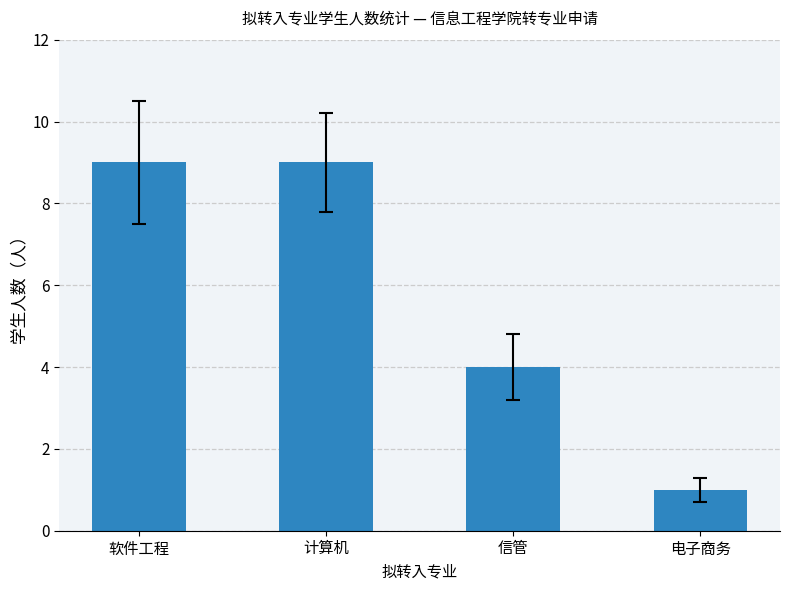

What is the greatest value displayed?

9